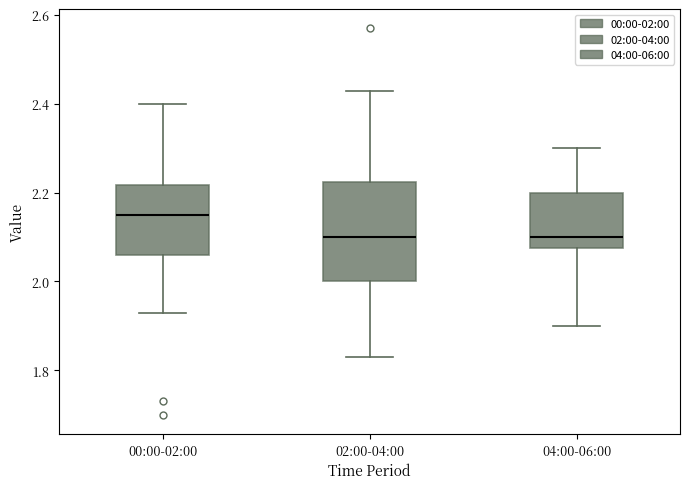

Reading left to right, transcribe this box plot: for each box, give where its median line is, the range the box spans, and where its two whiskers end, as read against the y-axis. The values are not printed on the chart, so give them approximately, as read against the axis.

00:00-02:00: median 2.16, box 2.06 to 2.22, whiskers 1.94 to 2.40
02:00-04:00: median 2.10, box 2.00 to 2.22, whiskers 1.84 to 2.44
04:00-06:00: median 2.10, box 2.08 to 2.20, whiskers 1.90 to 2.30